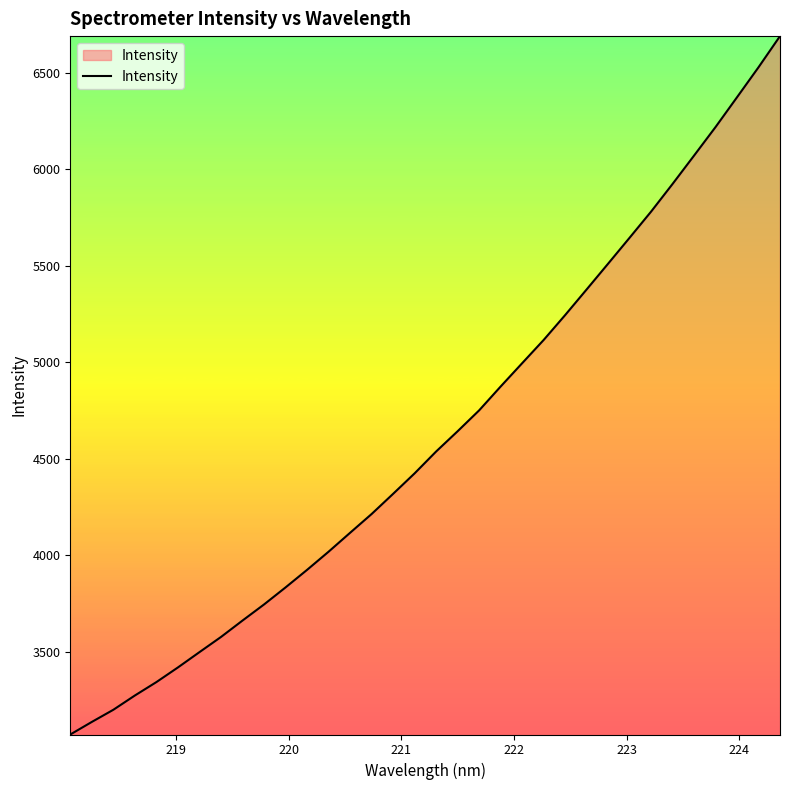

Reading left to right, what are all the values shown in this chart?

3071.2	3136.3	3199.4	3273.3	3342.9	3418.8	3498.1	3576.7	3661.8	3745.1	3833.5	3924.5	4018.6	4116.6	4213.9	4318.5	4424.7	4537.9	4643.0	4751.1	4874.7	4995.4	5115.8	5244.8	5377.7	5511.3	5645.8	5781.2	5924.7	6071.5	6219.4	6373.9	6529.1	6690.5